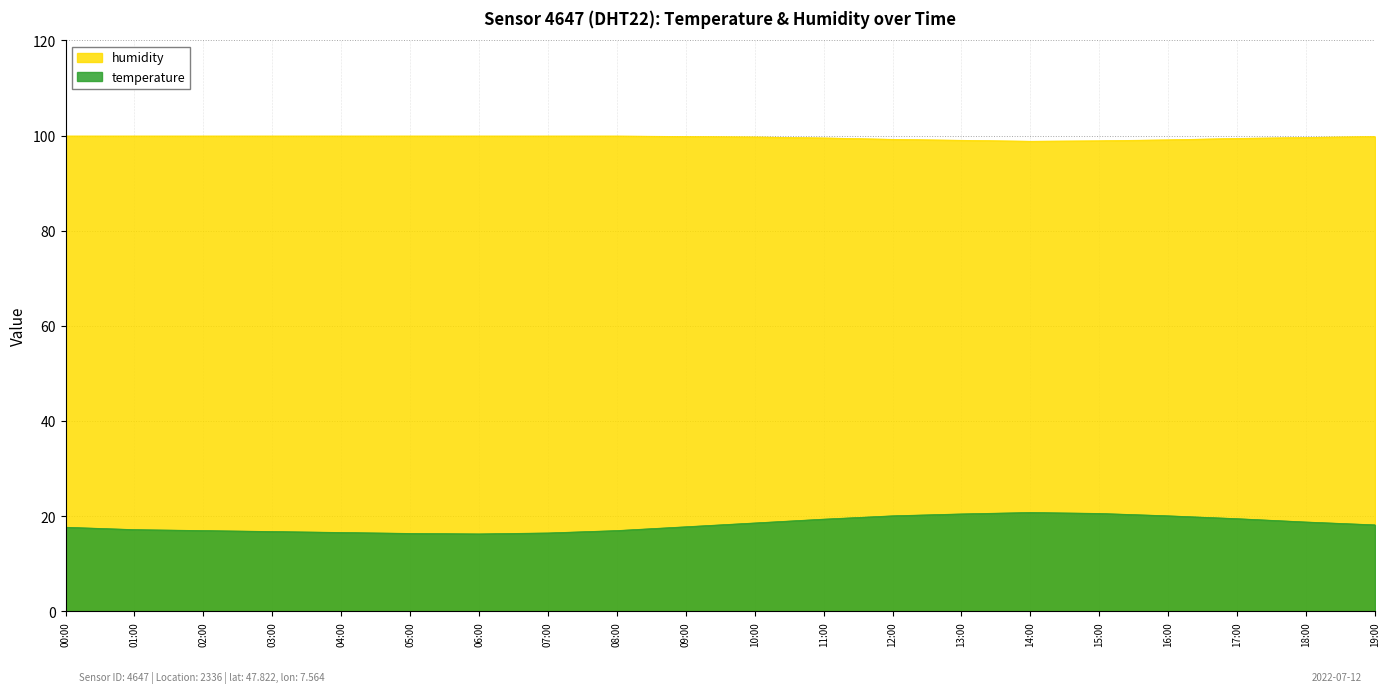

Rank the series at 04:00 from lowest to highest value.

temperature, humidity